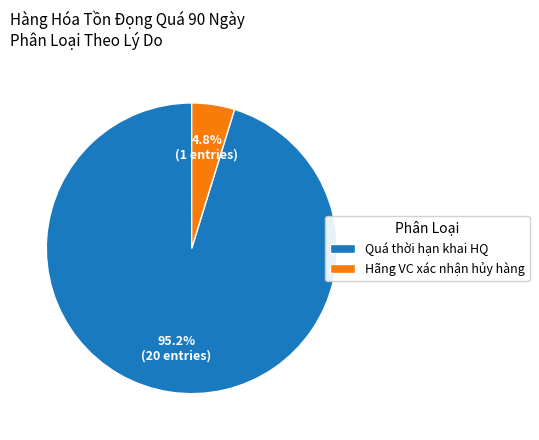

Rank the categories by value from lowest to highest.

Hãng VC xác nhận hủy hàng, Quá thời hạn khai HQ